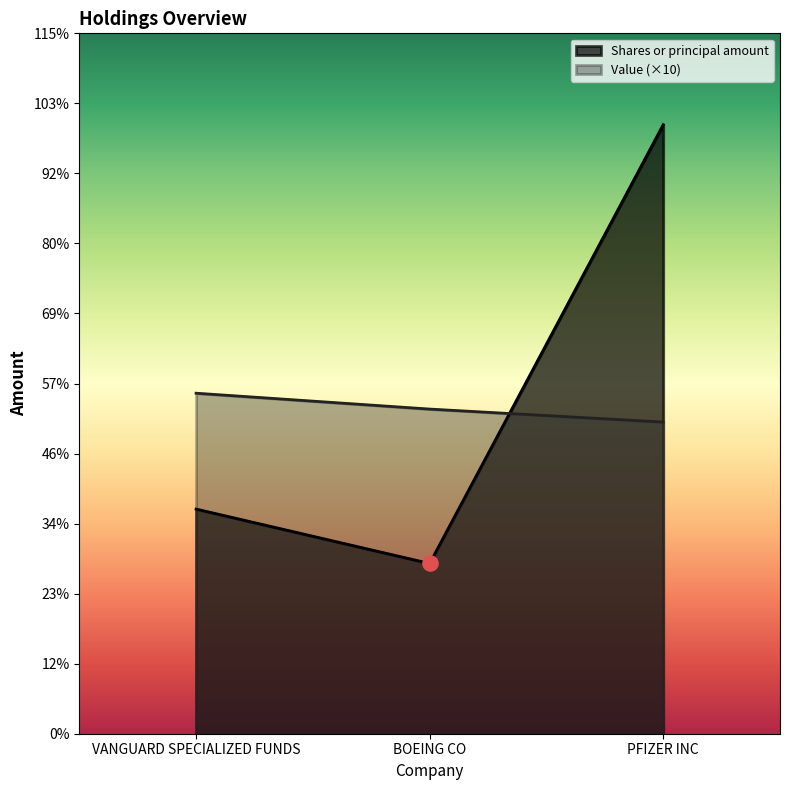

Is the value of Value at BOEING CO greater than the value of Shares or principal amount at BOEING CO?

Yes